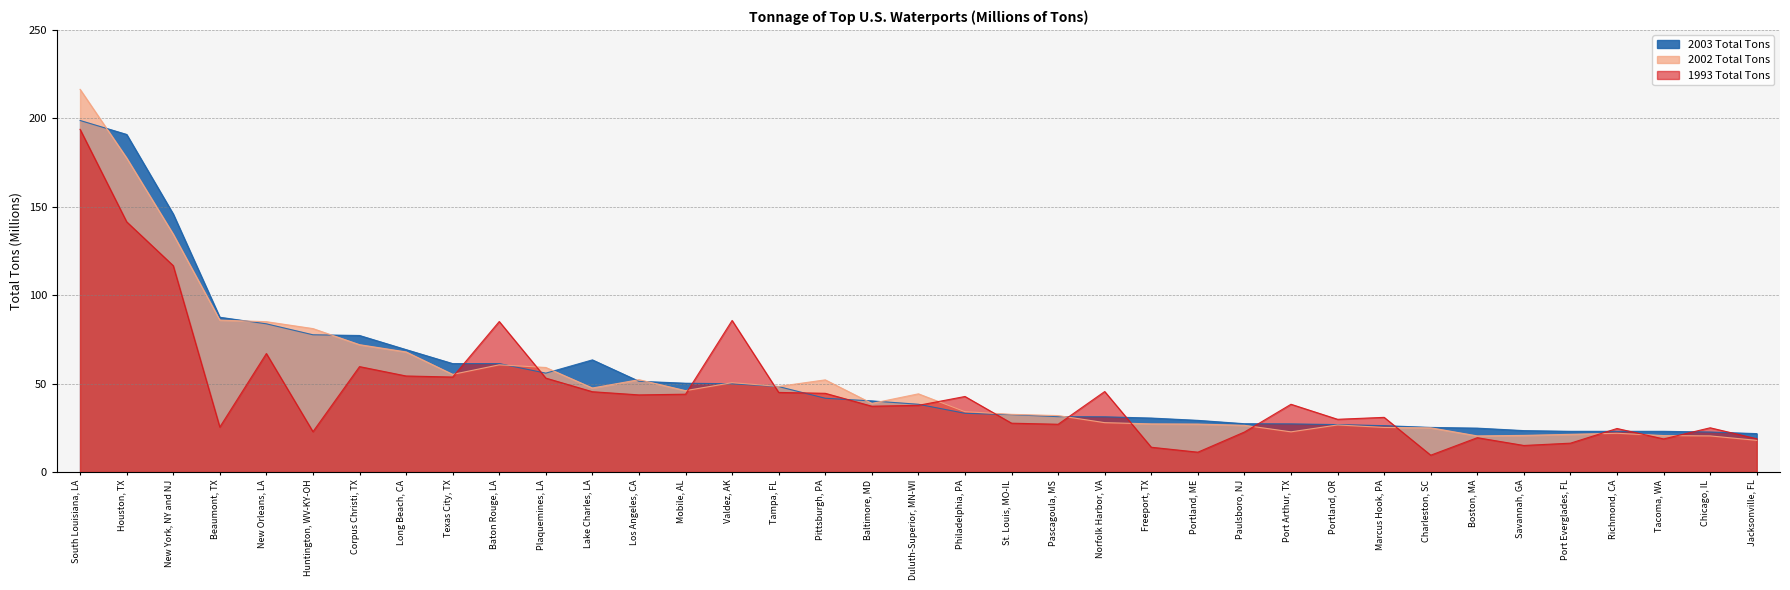

Which series has the largest range (max minus min)?

2002 Total Tons